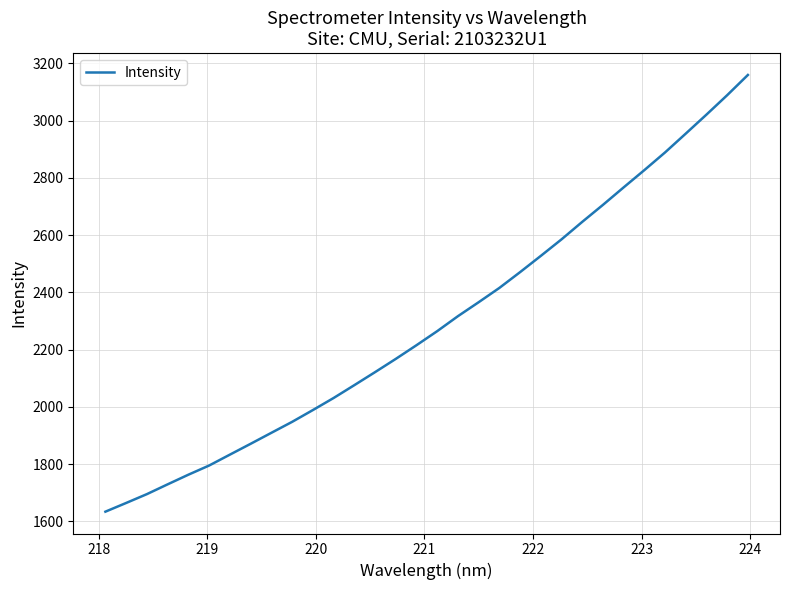

What is the greatest value displayed?

3159.7